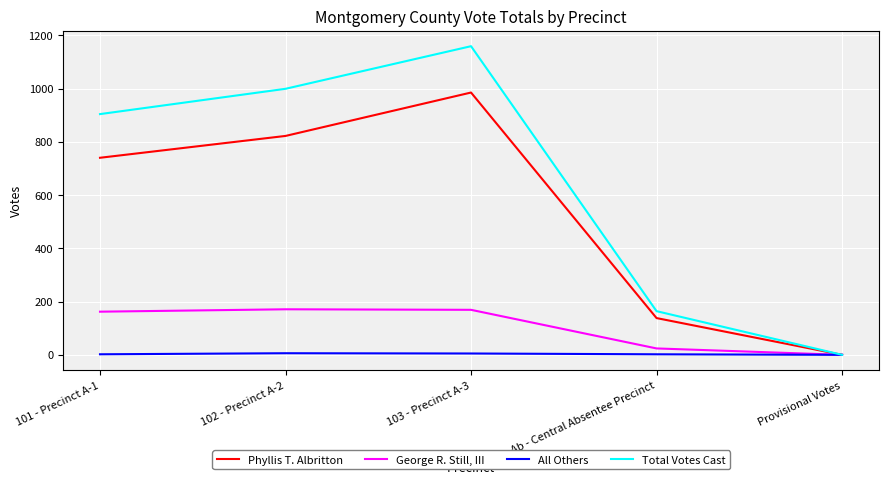

How many values in Total Votes Cast are above zero?

4